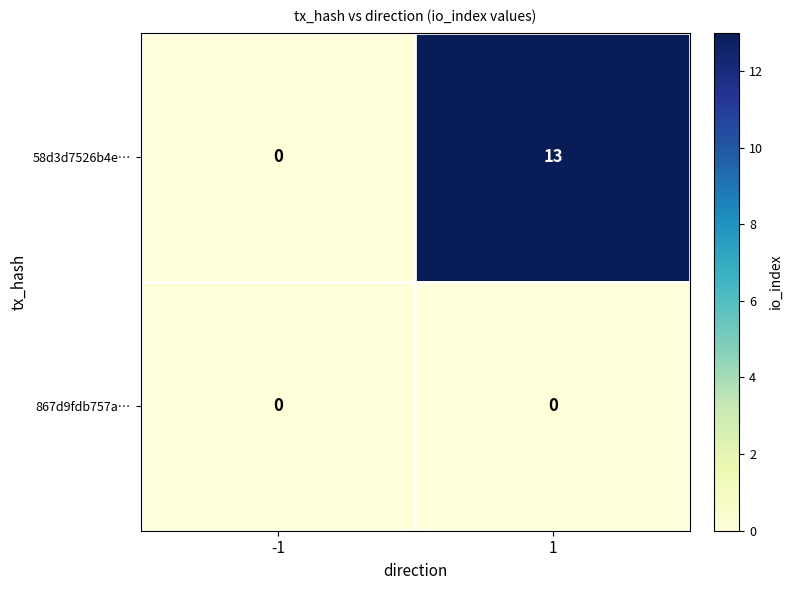

Rank the series by their average value, from highest to lowest.

58d3d7526b4e…, 867d9fdb757a…